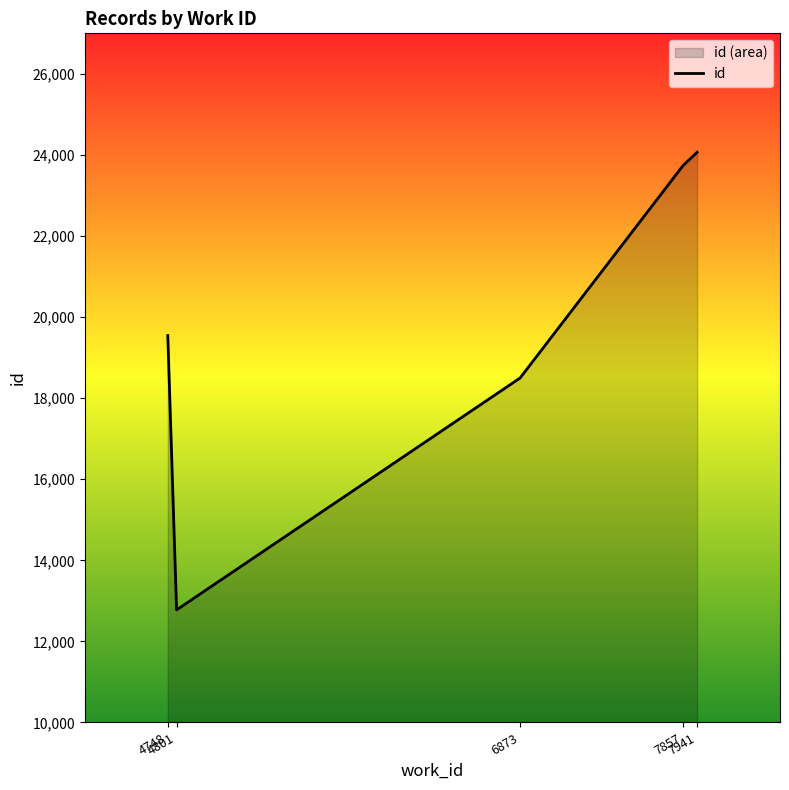

How many series are shown in this chart?

1